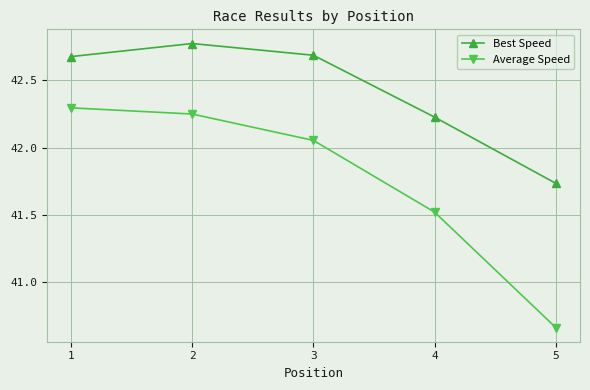

What are all the series names shown in the legend?

Best Speed, Average Speed